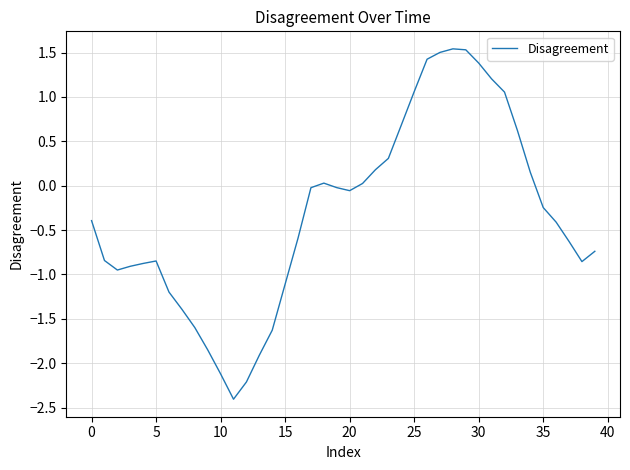

What is the smallest value displayed?

-2.4